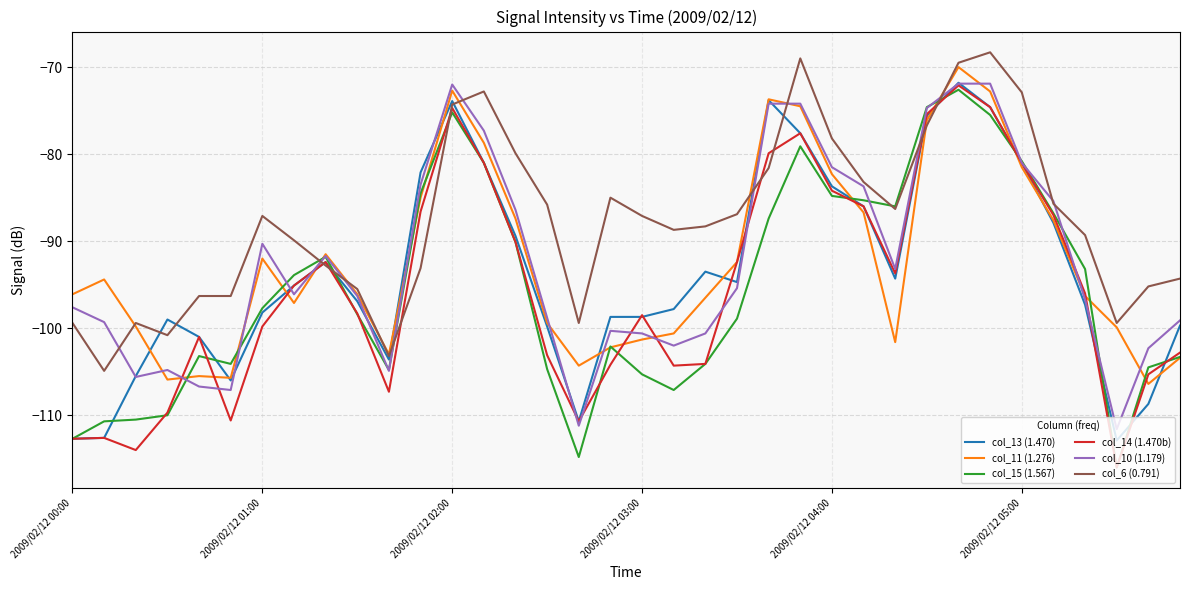

What is the highest value of the col_6 (0.791) series?

-68.3